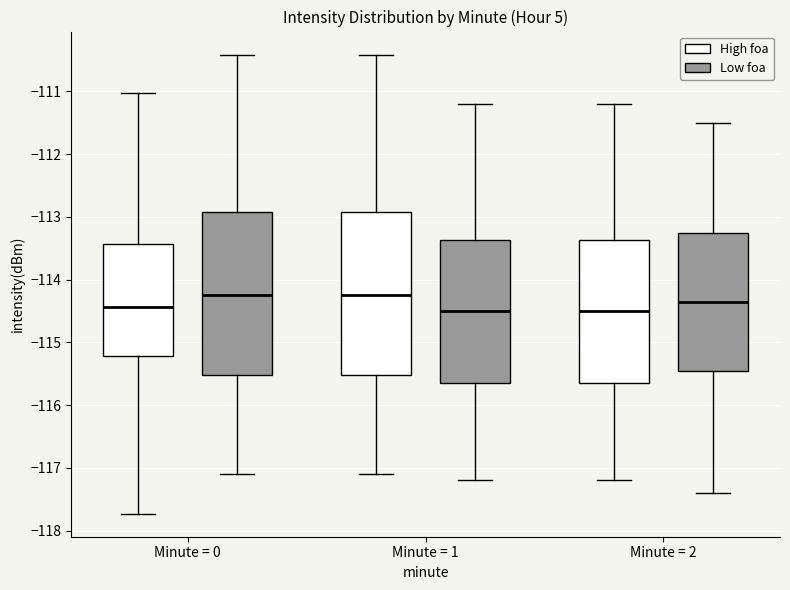

Reading left to right, read every box against the y-axis: the position of its median line, the range the box covers, and the ends of its whiskers. The values are not printed on the chart, so give them approximately, as read against the axis.

Minute = 0 (High foa): median -114.4, box -115.2 to -113.4, whiskers -117.7 to -111.0
Minute = 0 (Low foa): median -114.2, box -115.5 to -112.9, whiskers -117.1 to -110.4
Minute = 1 (High foa): median -114.2, box -115.5 to -112.9, whiskers -117.1 to -110.4
Minute = 1 (Low foa): median -114.5, box -115.6 to -113.4, whiskers -117.2 to -111.2
Minute = 2 (High foa): median -114.5, box -115.6 to -113.4, whiskers -117.2 to -111.2
Minute = 2 (Low foa): median -114.3, box -115.4 to -113.2, whiskers -117.4 to -111.5